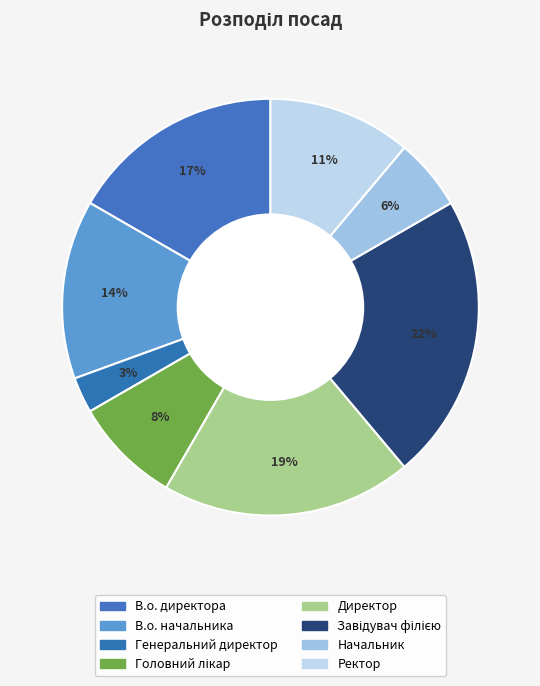

Does any single category account for the majority?

No